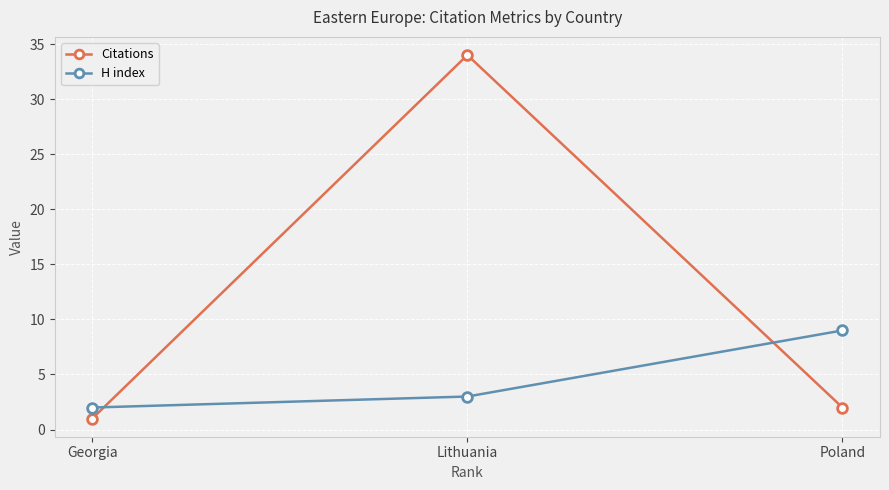

What position from the left is Poland?

3